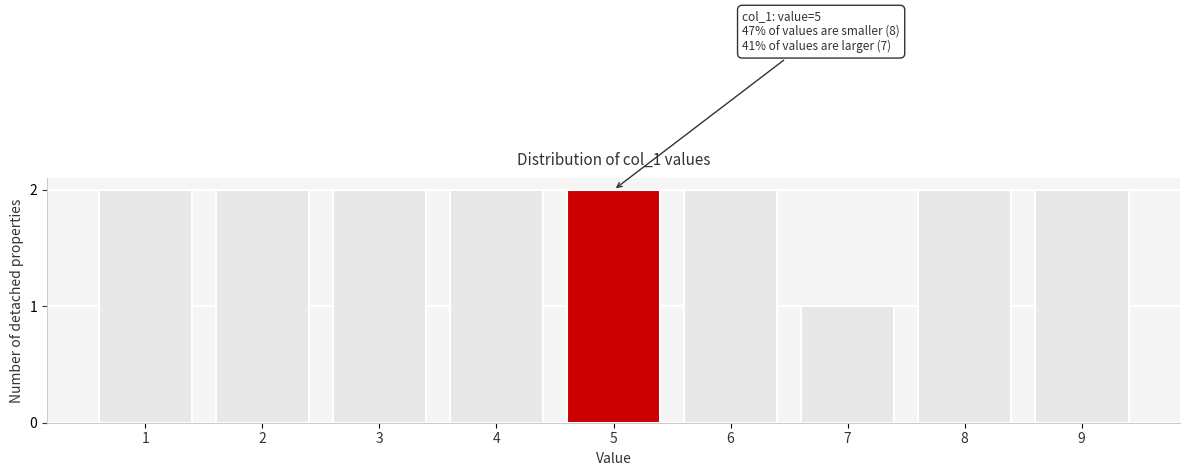

Reading right to left, list all the values displayed in this chart.

9=2	8=2	7=1	6=2	5=2	4=2	3=2	2=2	1=2